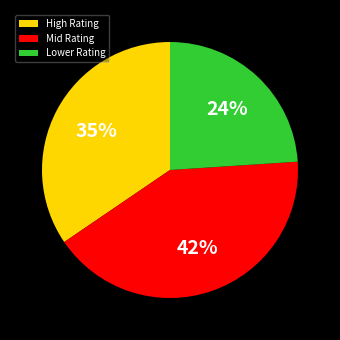

To the nearest percent, what portion does Mid Rating represent?

42%